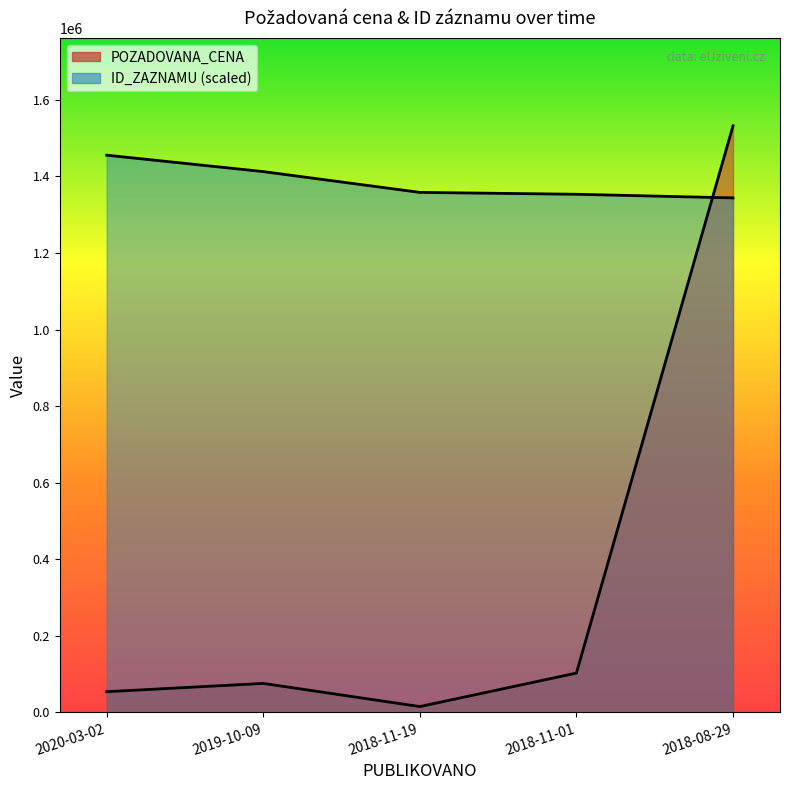

How many times do POZADOVANA_CENA and ID_ZAZNAMU cross each other?

1